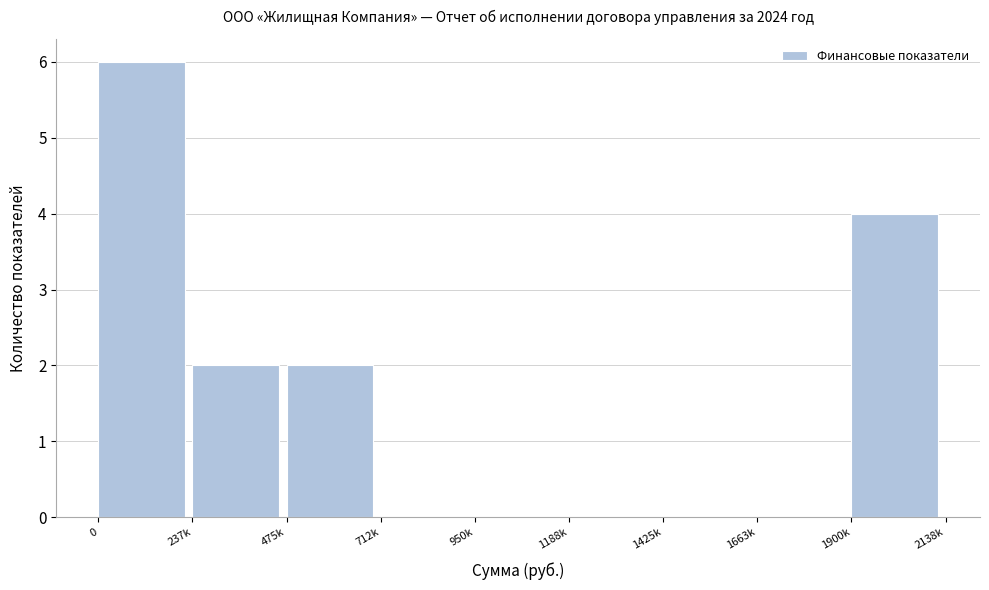

Reading left to right, transcribe all the data shown in this chart.

0=6	237k=2	475k=2	712k=0	950k=0	1188k=0	1425k=0	1663k=0	1900k=4